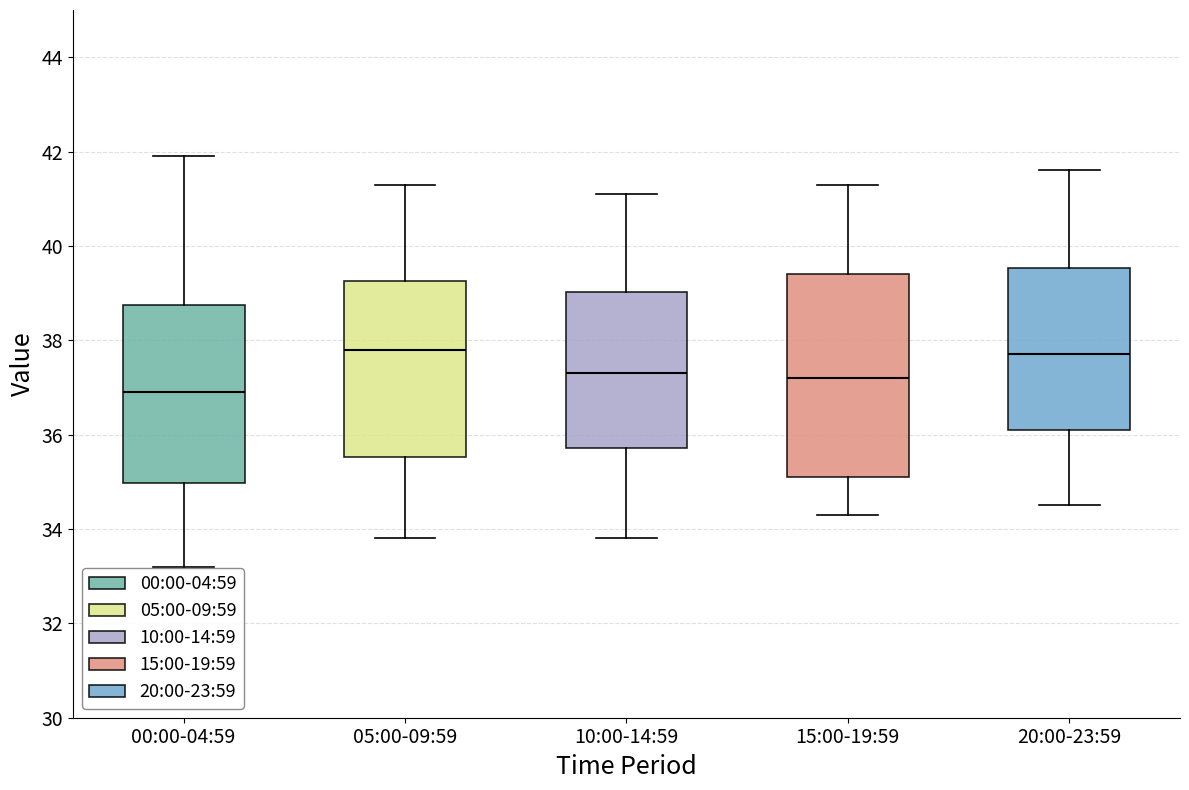

Reading left to right, read every box against the y-axis: the position of its median line, the range the box covers, and the ends of its whiskers. The values are not printed on the chart, so give them approximately, as read against the axis.

00:00-04:59: median 37.0, box 35.0 to 38.8, whiskers 33.2 to 42.0
05:00-09:59: median 37.8, box 35.6 to 39.2, whiskers 33.8 to 41.4
10:00-14:59: median 37.4, box 35.8 to 39.0, whiskers 33.8 to 41.2
15:00-19:59: median 37.2, box 35.2 to 39.4, whiskers 34.4 to 41.4
20:00-23:59: median 37.8, box 36.2 to 39.6, whiskers 34.6 to 41.6